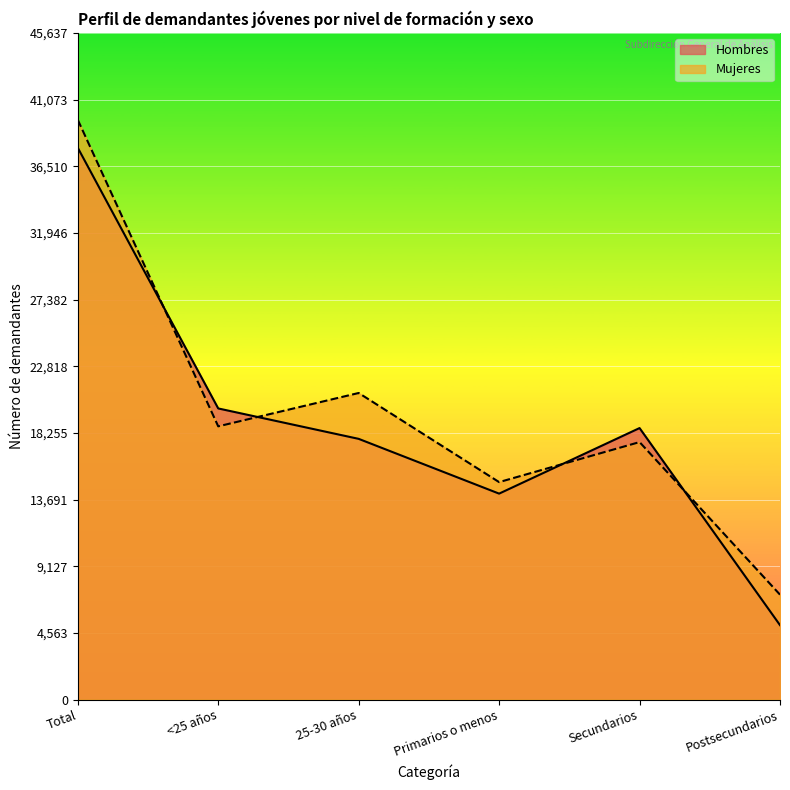

True or false: Hombres has a value of 8765 at Postsecundarios.

False